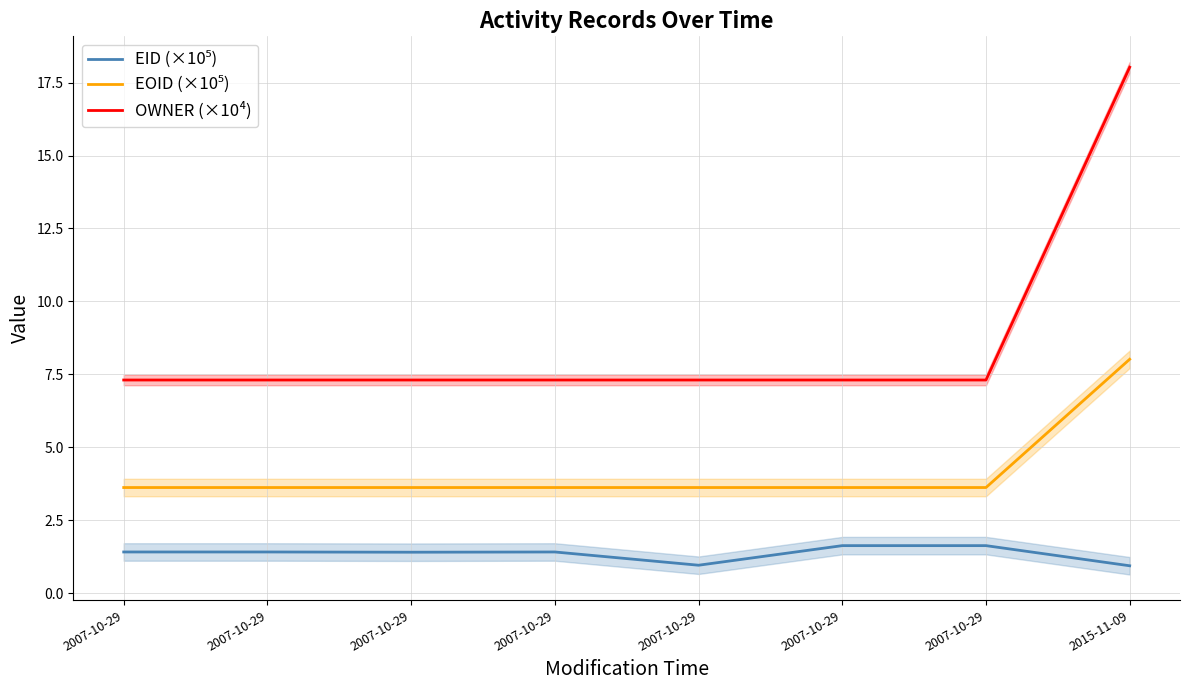

True or false: OWNER (×10⁴) has a value of 7.3 at 2007-10-29.

True